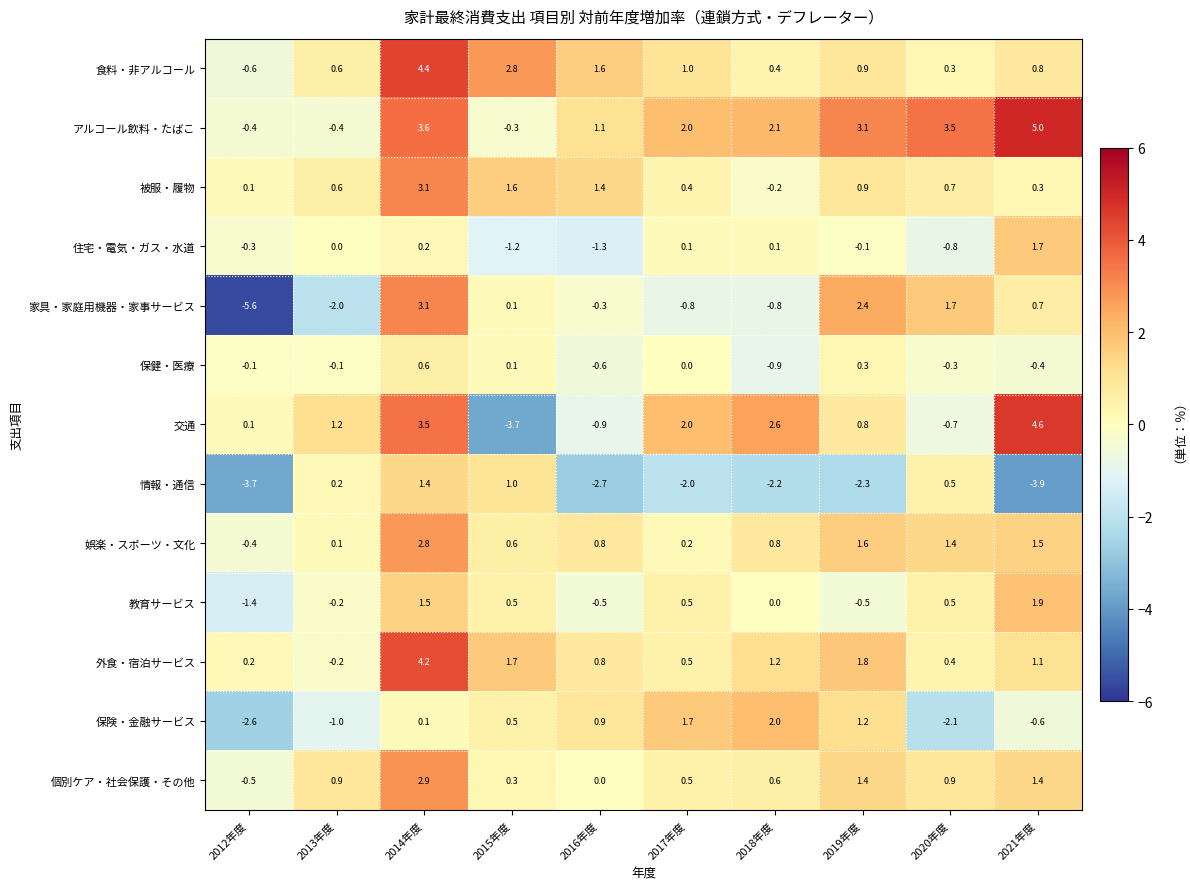

The value of 情報・通信 at 2015年度 is 0.5. True or false?

False